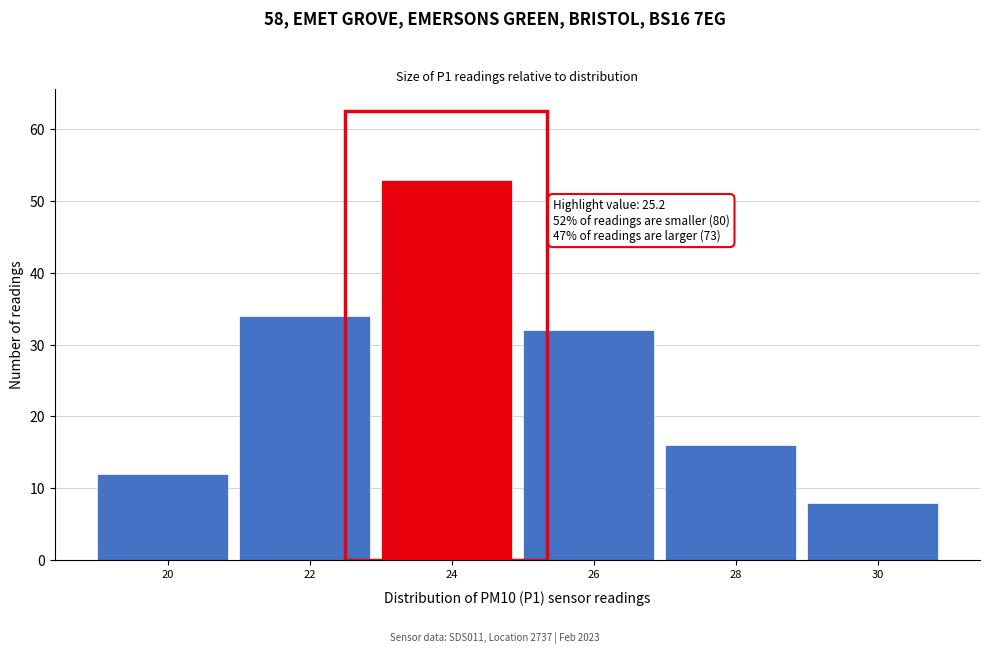

Reading left to right, list all the values displayed in this chart.

12	34	53	32	16	8